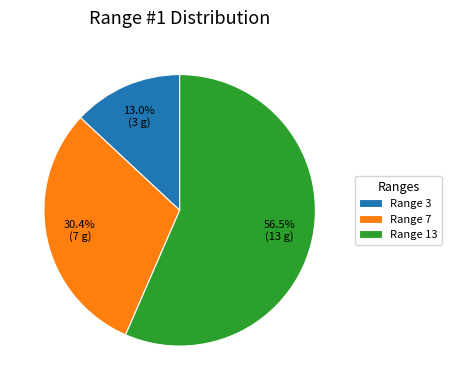

What is the smallest slice in the pie chart?

Range 3